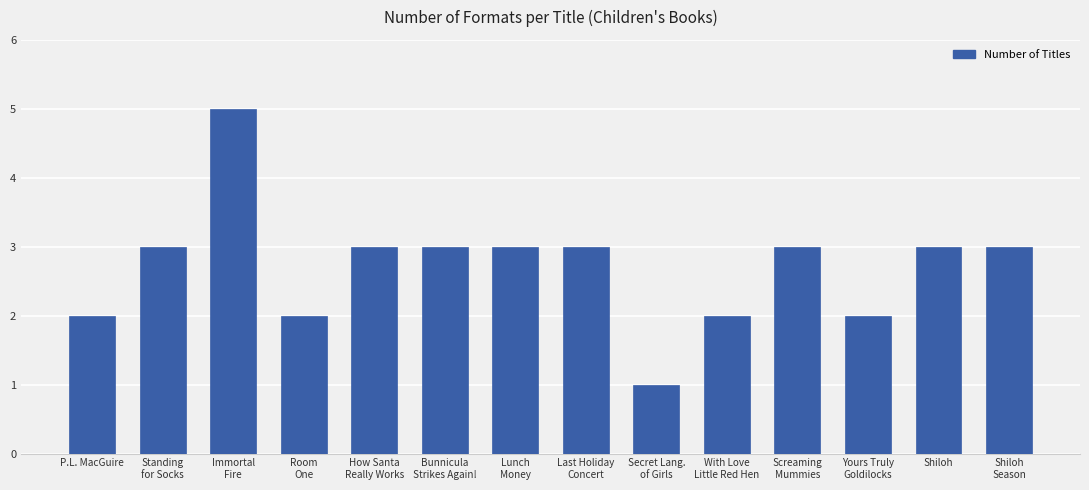

Reading right to left, extract all data points from this chart.

3	3	2	3	2	1	3	3	3	3	2	5	3	2